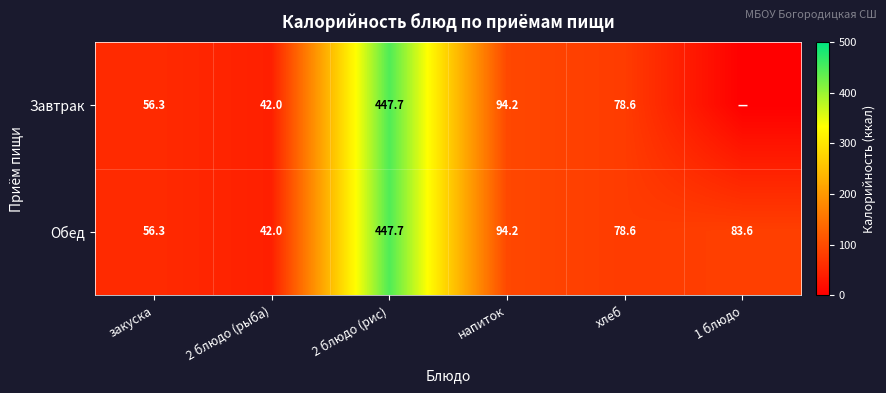

How many data points does each series have?

6